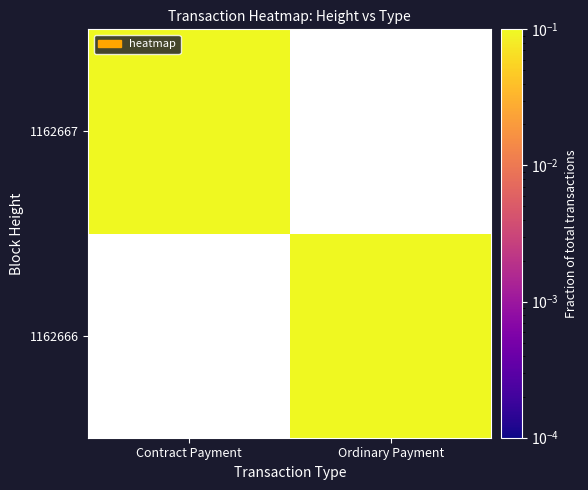

Which series has the largest range (max minus min)?

1162667